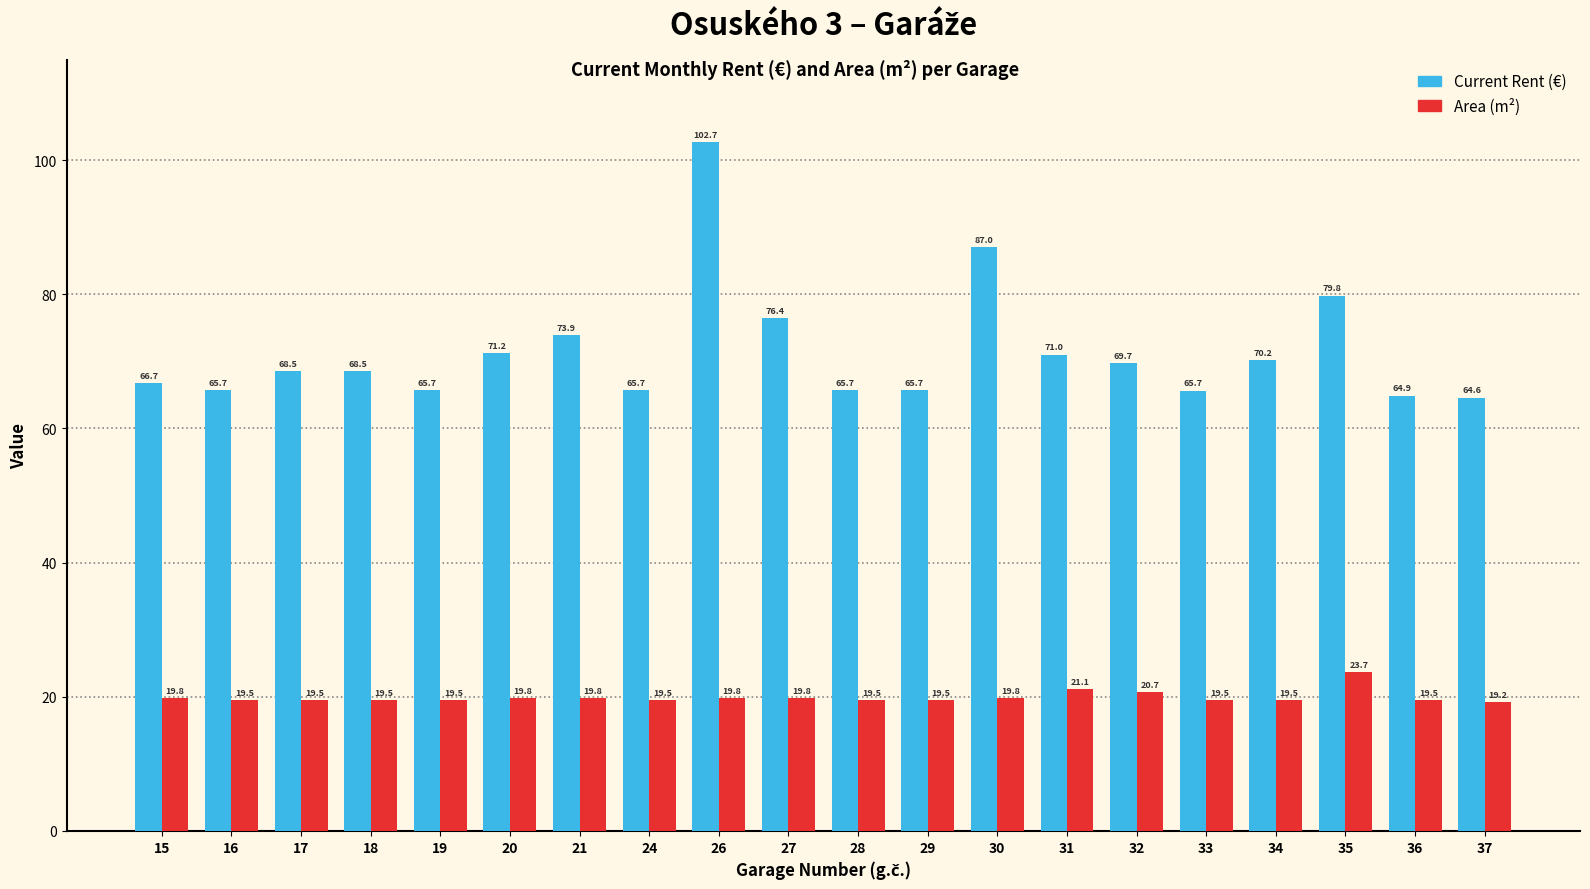

What is the minimum value shown in the chart?

19.2